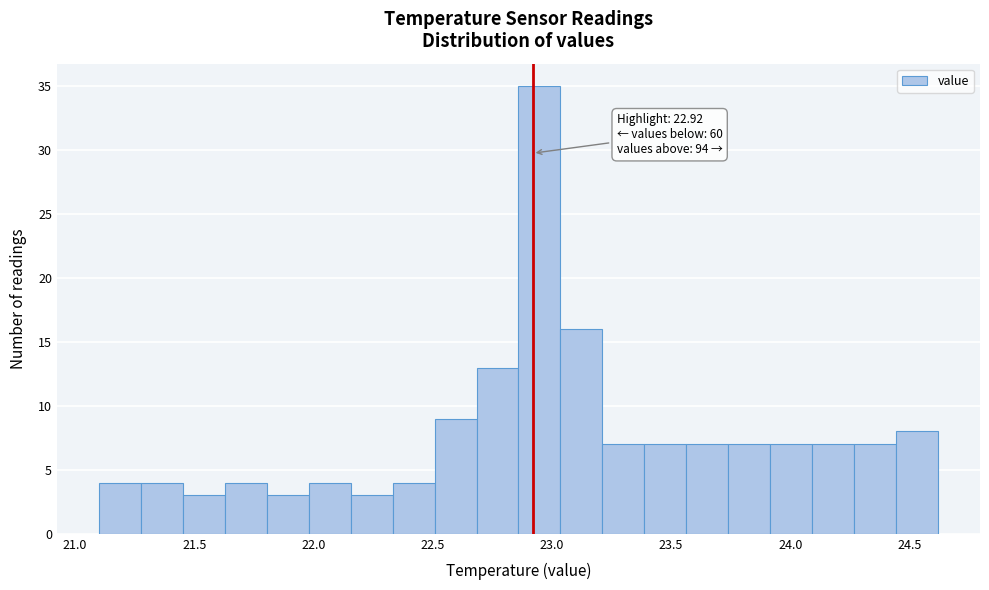

Read against the x-axis, roughly where is the centre of the tallest bar?

22.95